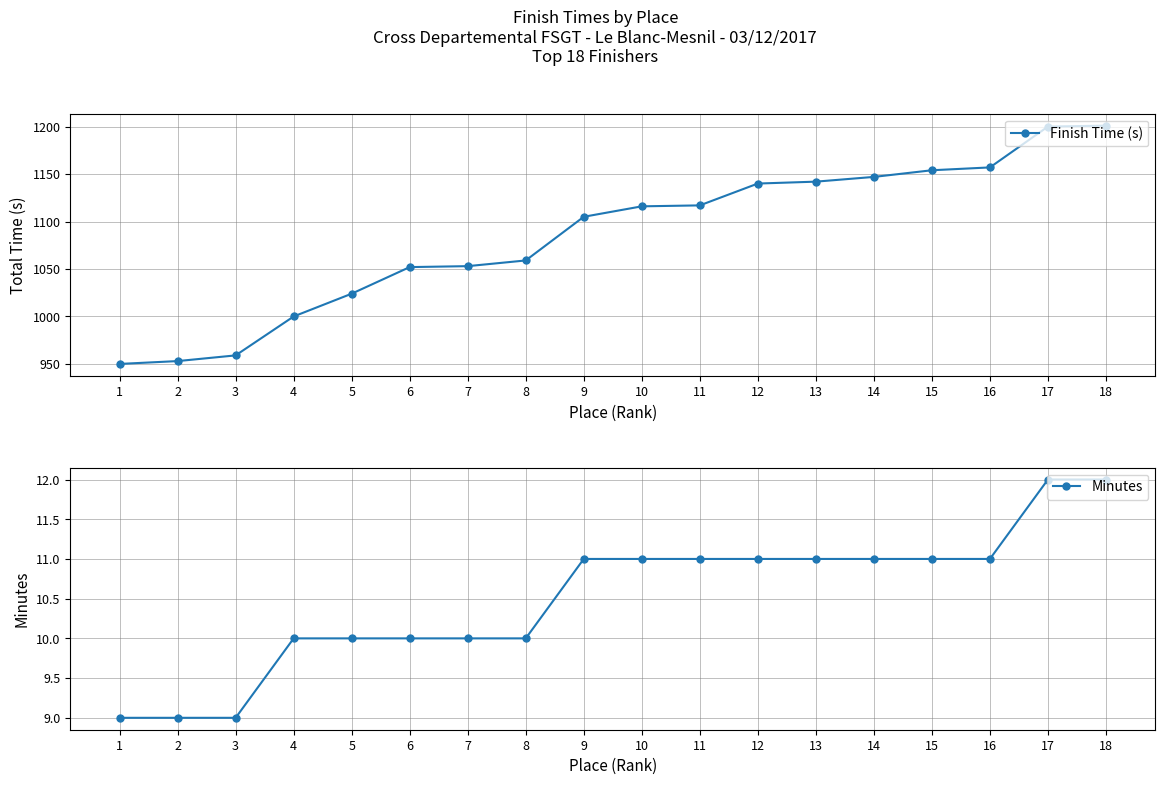

Reading right to left, transcribe all the data shown in this chart.

Finish Time (s): 18=1201	17=1200	16=1157	15=1154	14=1147	13=1142	12=1140	11=1117	10=1116	9=1105	8=1059	7=1053	6=1052	5=1024	4=1000	3=959	2=953	1=950
Minutes: 18=12	17=12	16=11	15=11	14=11	13=11	12=11	11=11	10=11	9=11	8=10	7=10	6=10	5=10	4=10	3=9	2=9	1=9